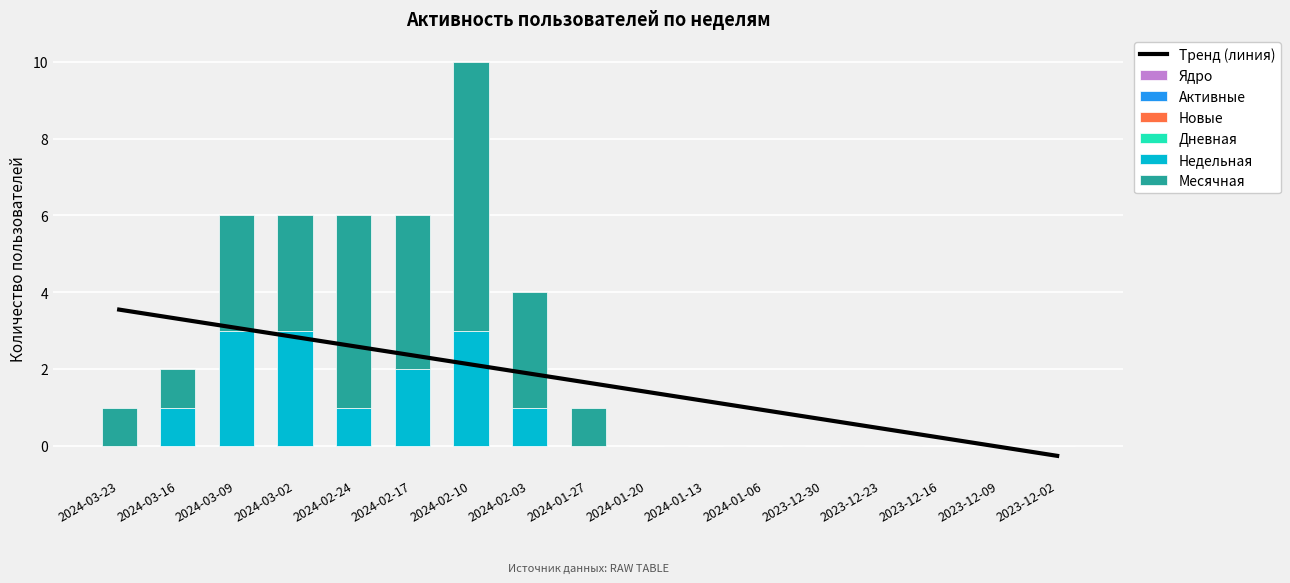

Reading right to left, extract all data points from this chart.

Ядро: 0	0	0	0	0	0	0	0	0	0	0	0	0	0	0	0	0
Активные: 0	0	0	0	0	0	0	0	0	0	0	0	0	0	0	0	0
Новые: 0	0	0	0	0	0	0	0	0	0	0	0	0	0	0	0	0
Дневная: 0	0	0	0	0	0	0	0	0	0	0	0	0	0	0	0	0
Недельная: 0	0	0	0	0	0	0	0	0	1	3	2	1	3	3	1	0
Месячная: 0	0	0	0	0	0	0	0	1	3	7	4	5	3	3	1	1